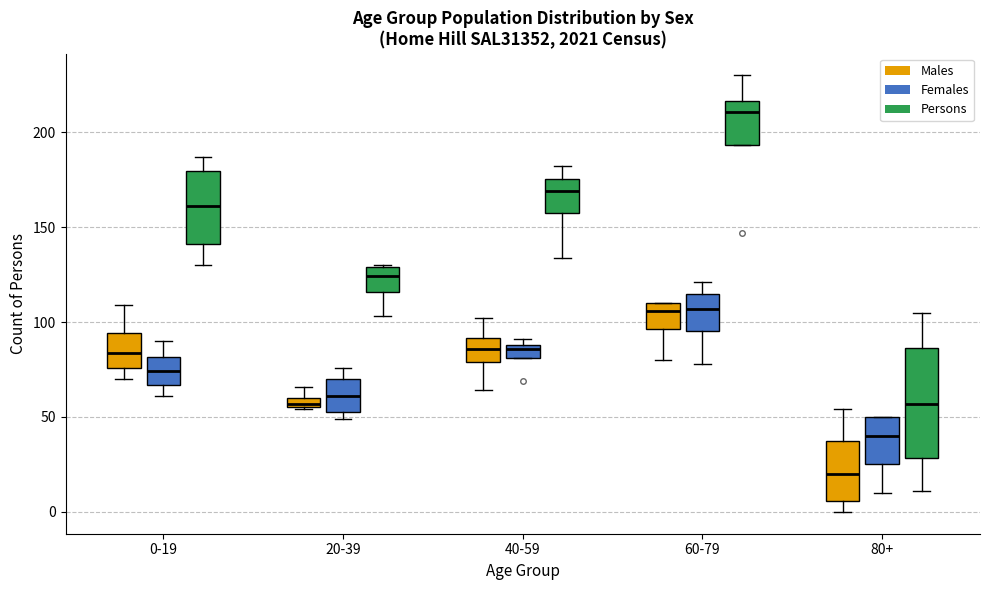

Which box's median line is the lowest?

80+ (Males)